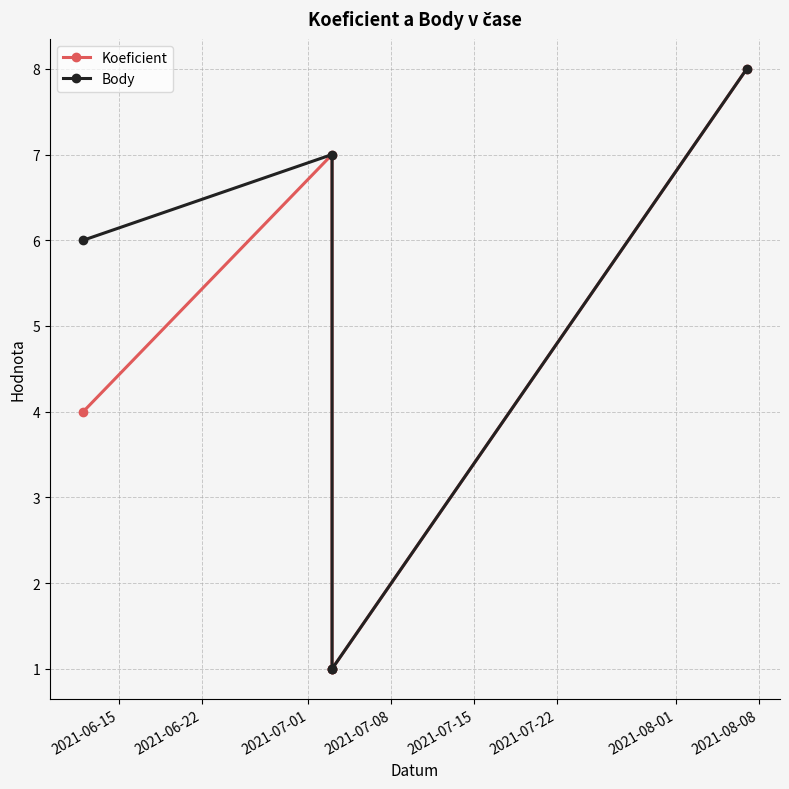

The value of Body at 2021-07-01 is 1. True or false?

False